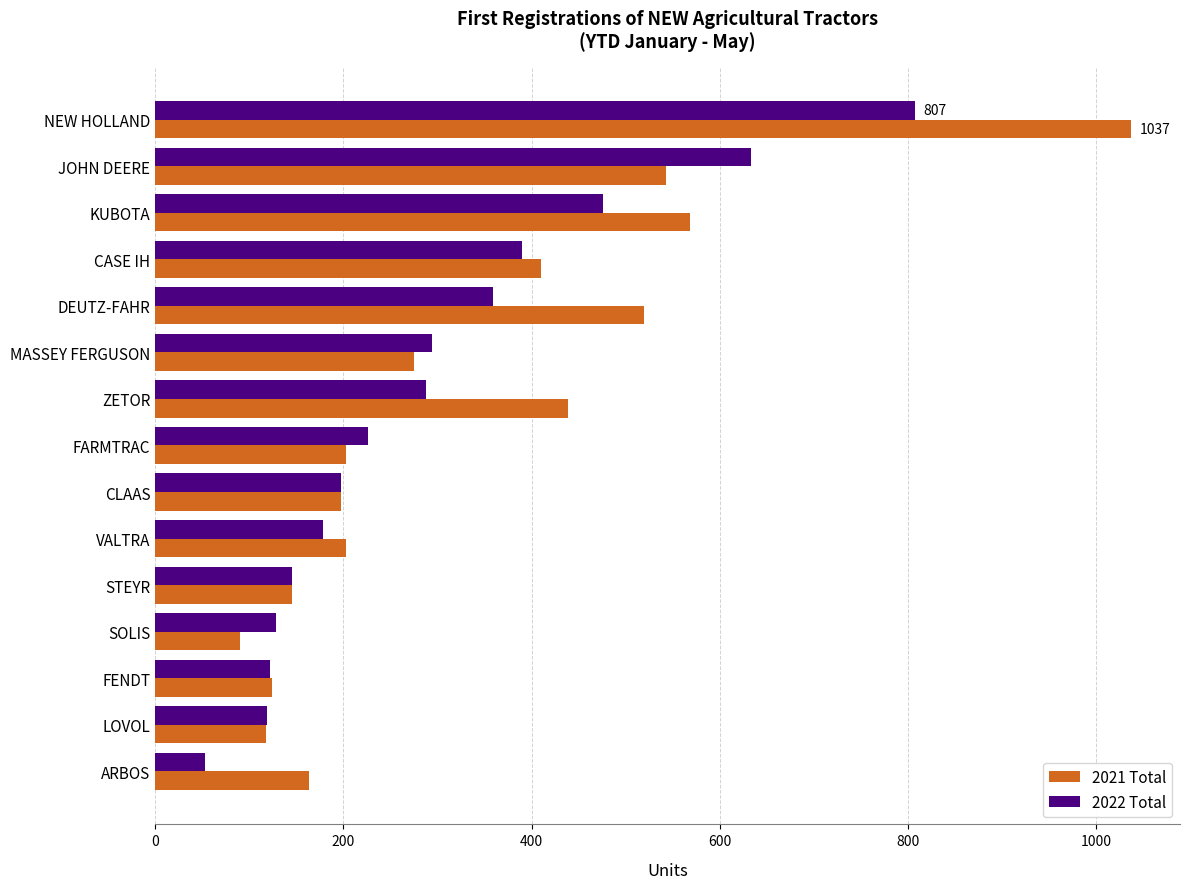

What is the difference between the maximum and minimum values in the 2021 Total series?

947